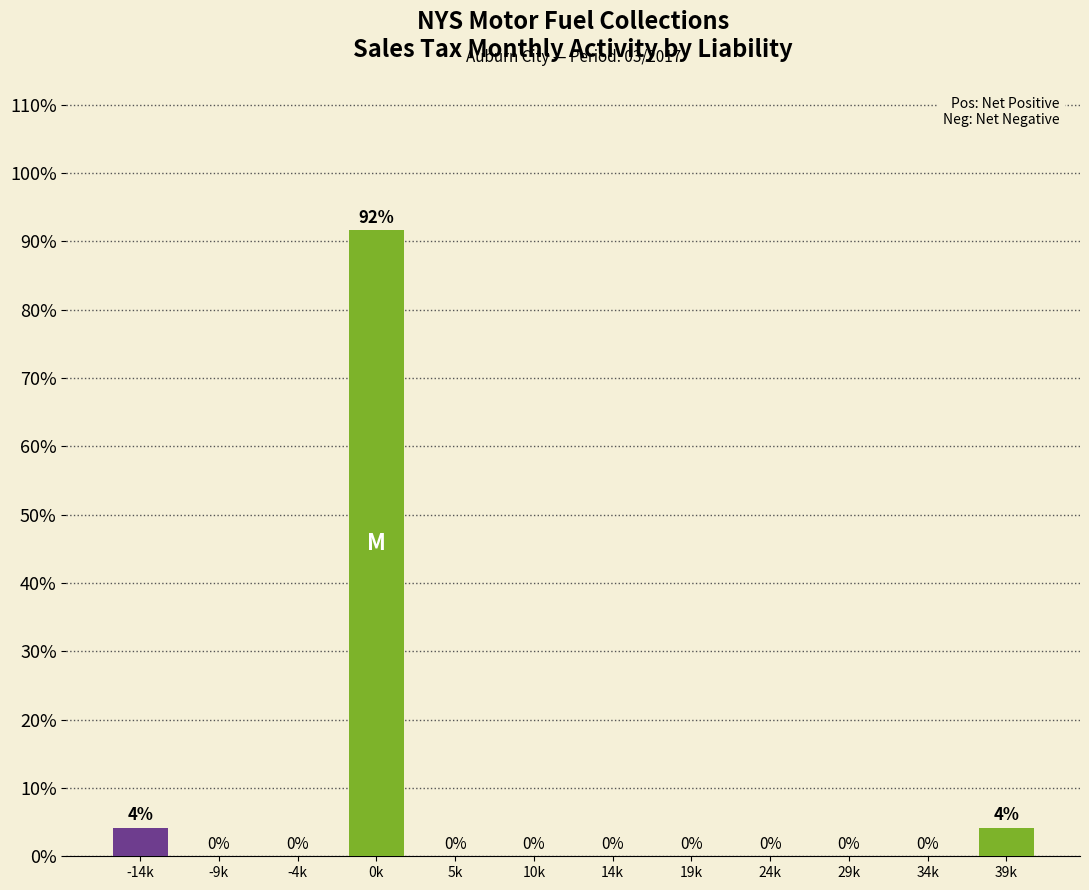

What is the maximum value shown in the chart?

91.7